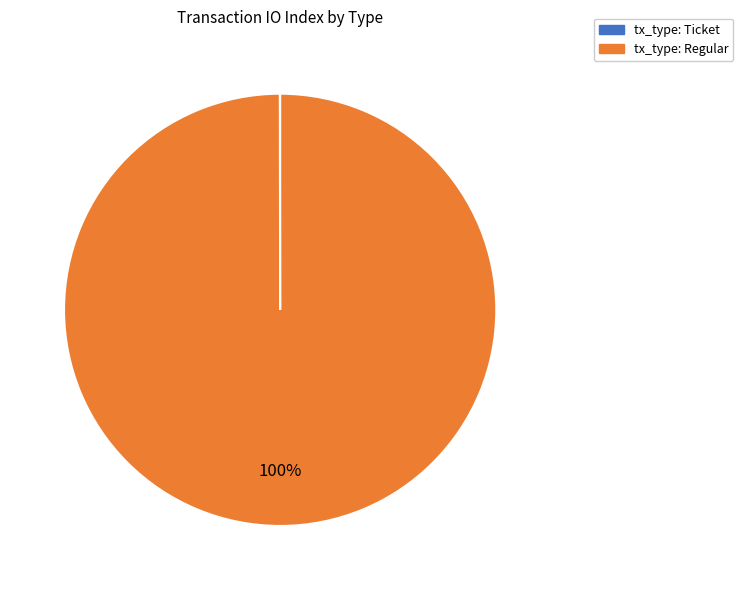

Does any single category account for the majority?

Yes